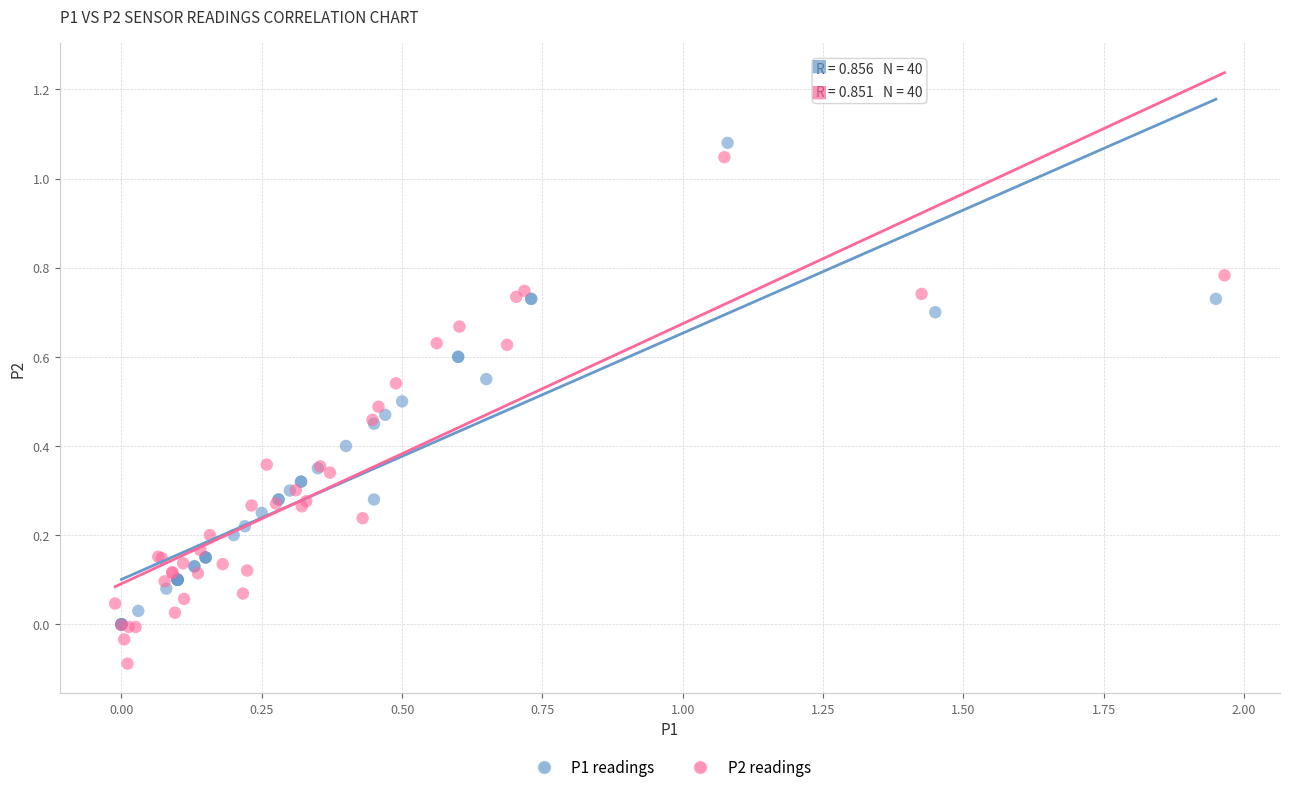

Which series contains the lowest Y value?

P2 readings